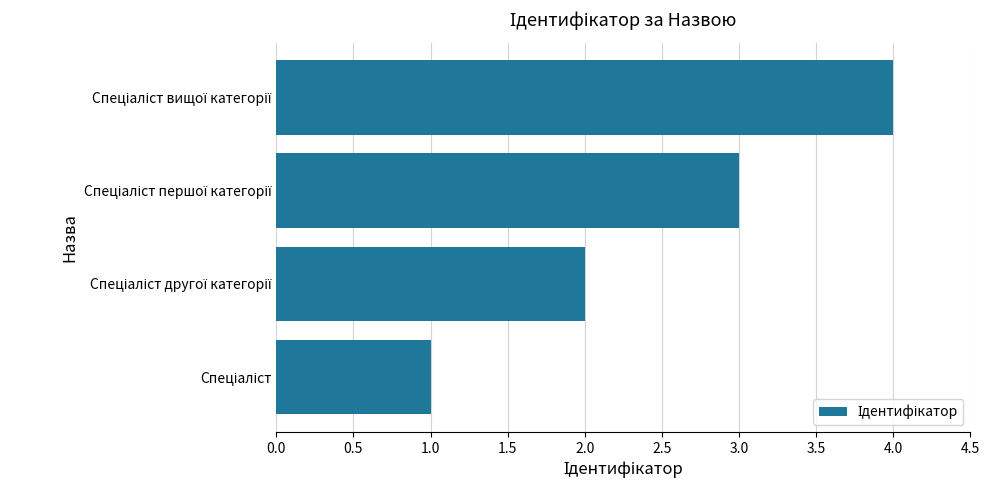

What is the sum of all values?

10